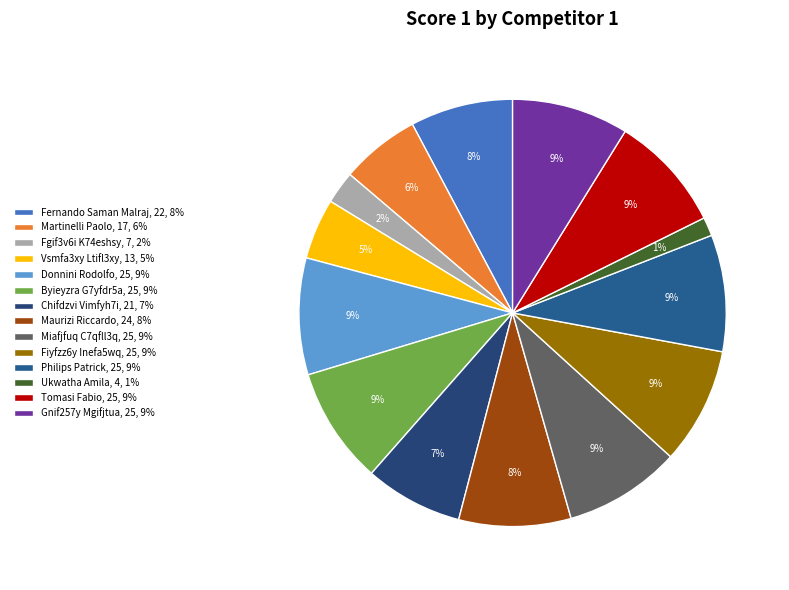

What percentage do Philips Patrick and Martinelli Paolo together represent?

14.8%